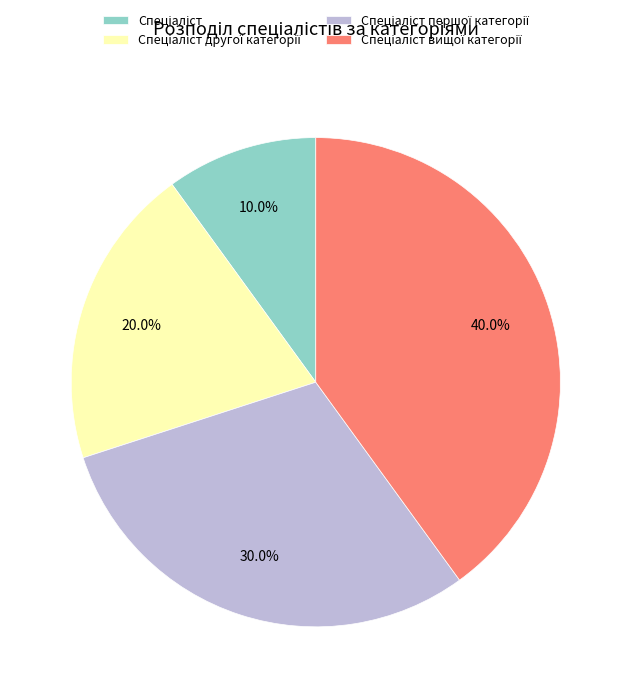

Is there a majority slice in this chart?

No